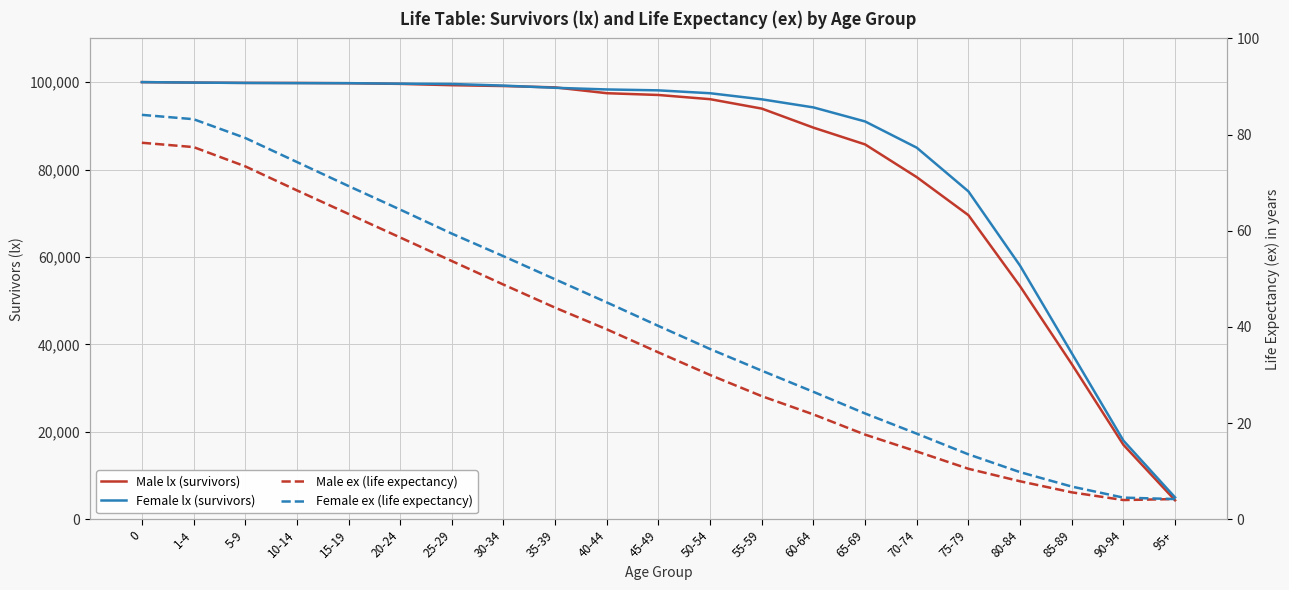

Which series has the widest spread of values?

Male lx (survivors)